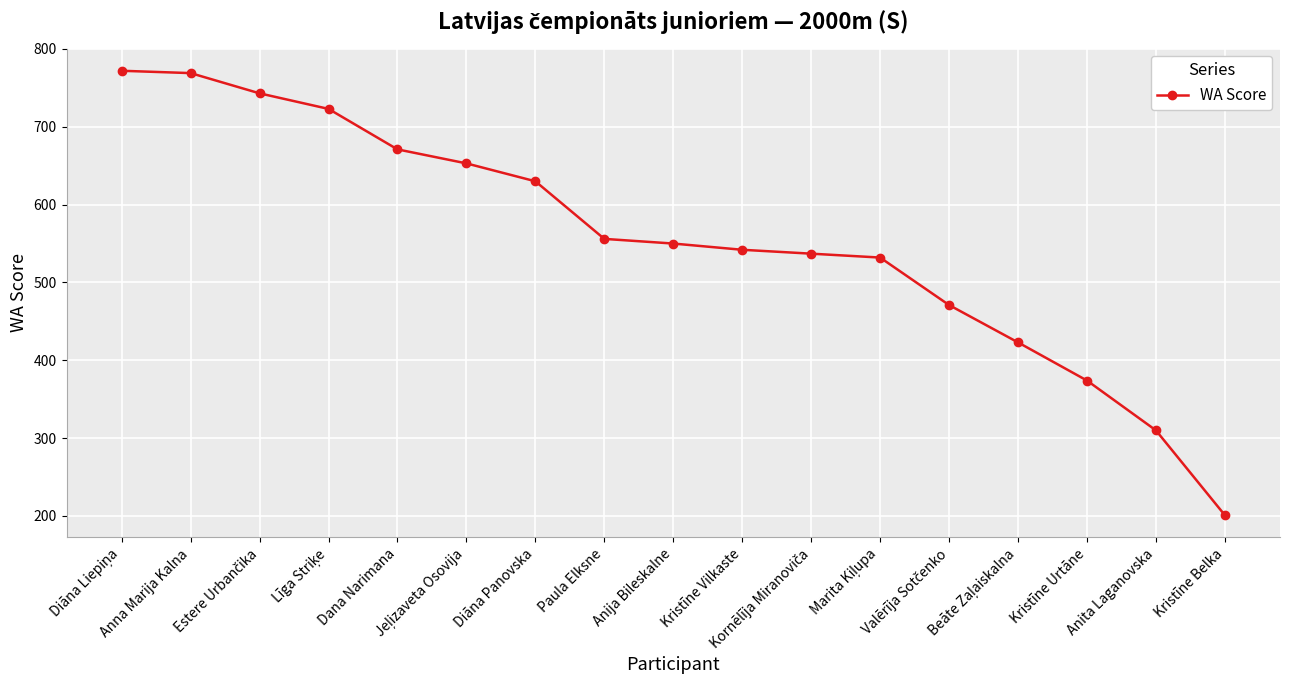

What is the value of the 3rd point from the left?

743